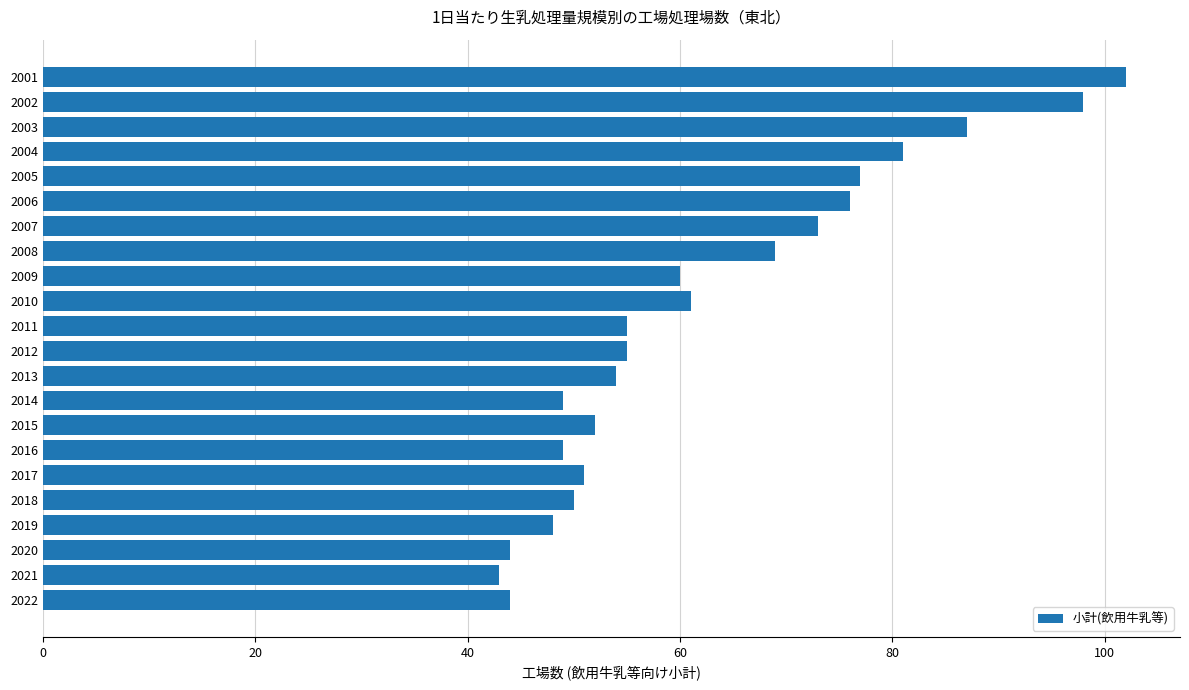

Reading top to bottom, list all the values displayed in this chart.

2001=102	2002=98	2003=87	2004=81	2005=77	2006=76	2007=73	2008=69	2009=60	2010=61	2011=55	2012=55	2013=54	2014=49	2015=52	2016=49	2017=51	2018=50	2019=48	2020=44	2021=43	2022=44